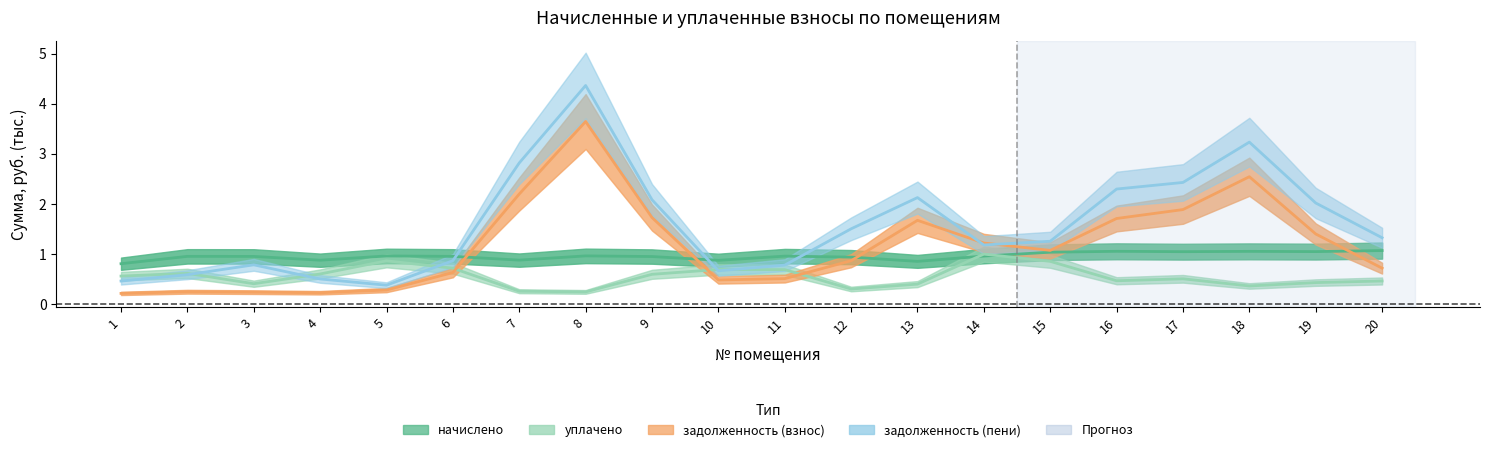

Which category has the lowest value across all series?

1